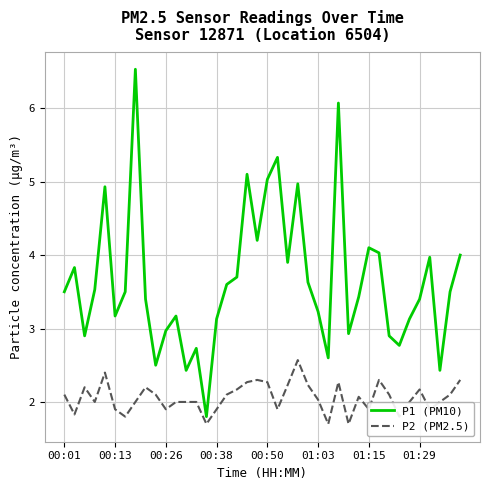

What is the difference between the maximum and minimum values in the P2 (PM2.5) series?

0.9